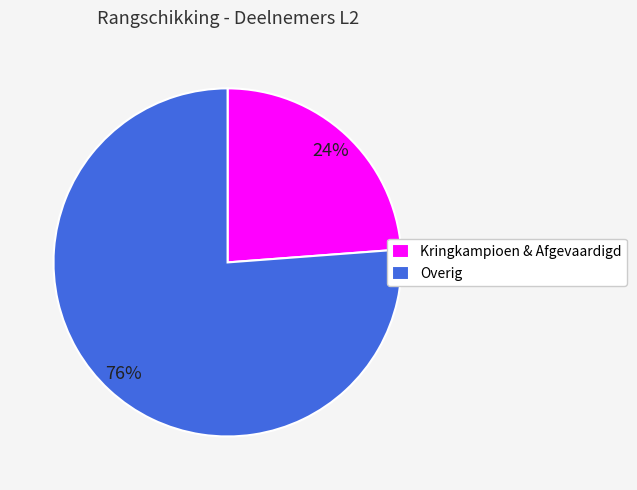

True or false: Overig accounts for 90% of the total.

False